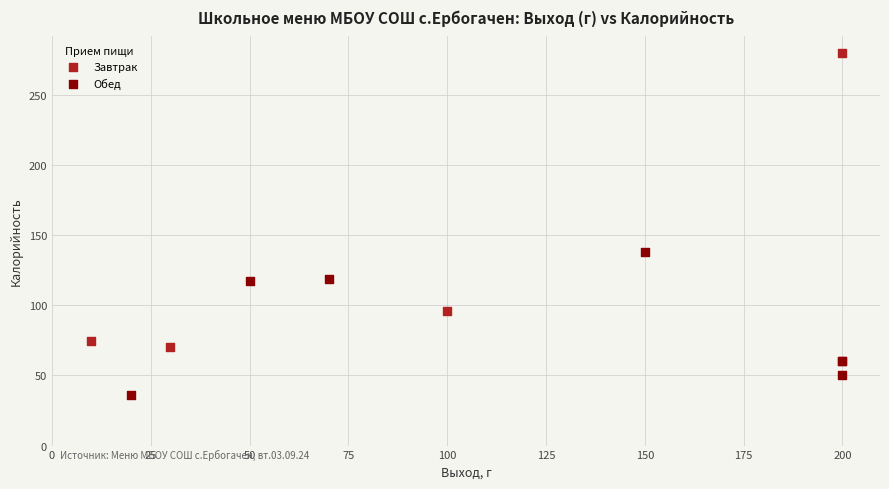

Which series has the widest spread of Y values?

Завтрак